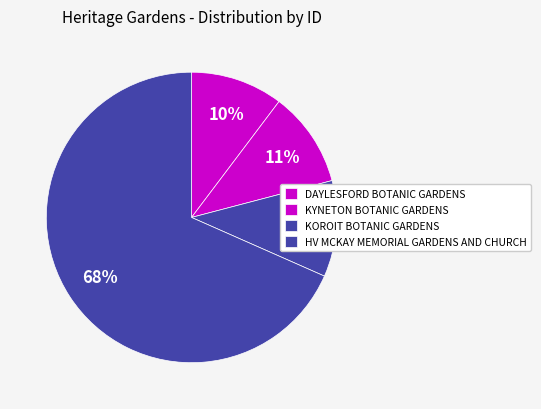

To the nearest percent, what is the difference between the KOROIT BOTANIC GARDENS and HV MCKAY MEMORIAL GARDENS AND CHURCH slice percentages?

58%